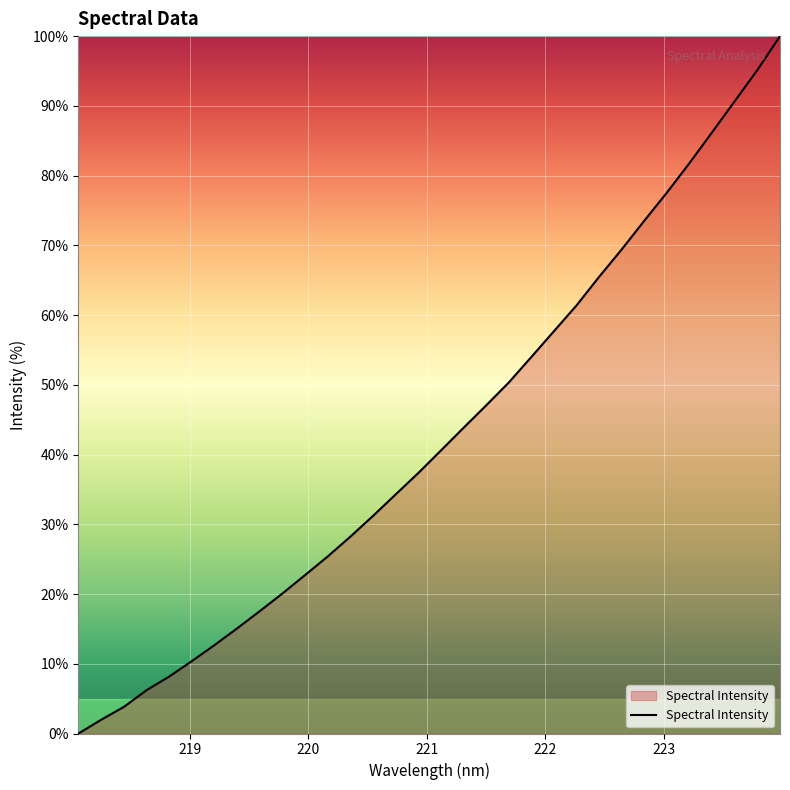

What is the maximum value shown in the chart?

100.0